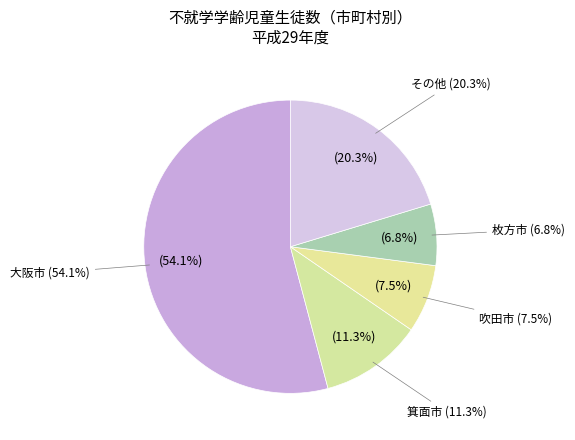

Which slice is the largest?

大阪市